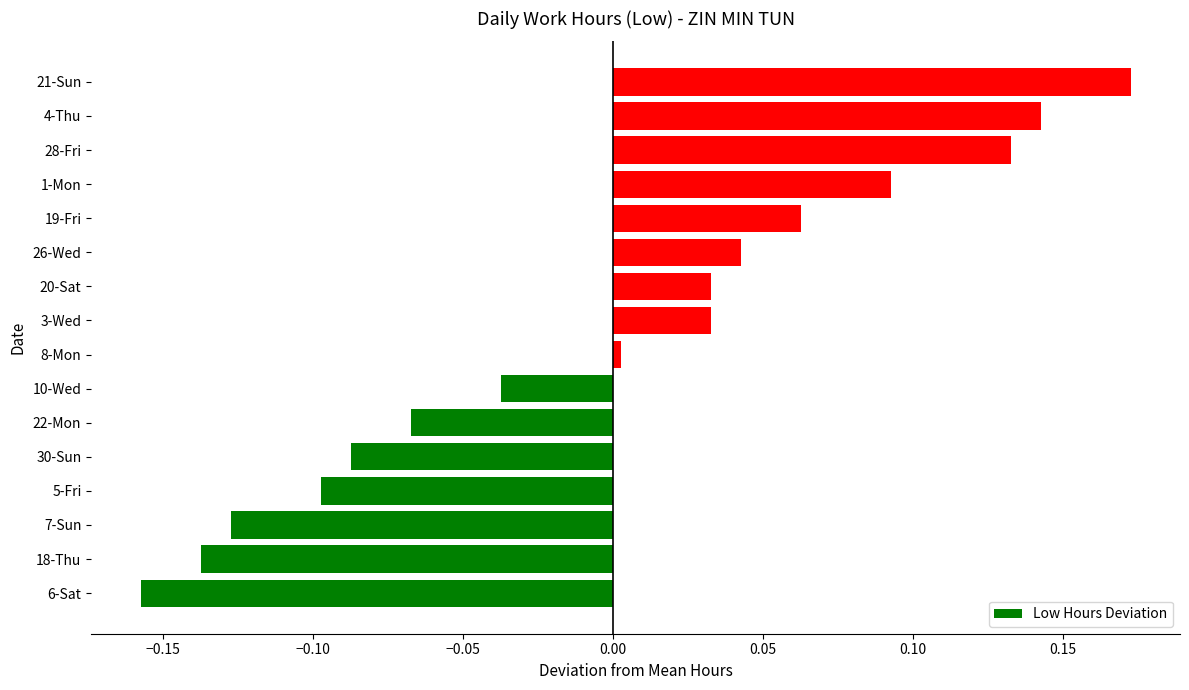

What is the difference between the maximum and second lowest values?

0.3